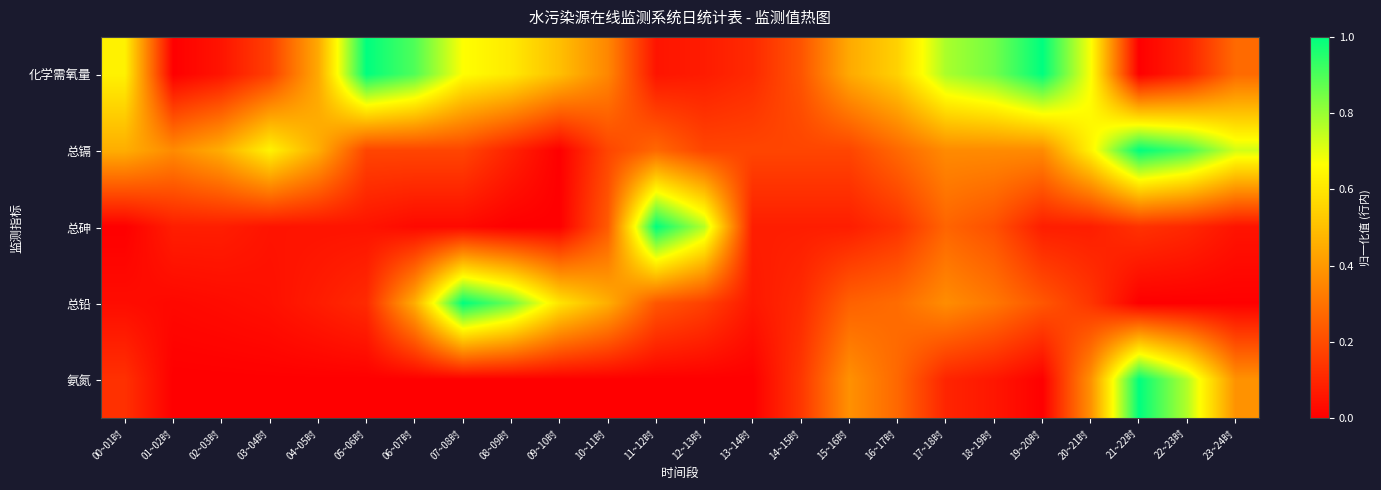

At 11~12时, list the series in order from smallest to largest.

氨氮, 化学需氧量, 总铅, 总镉, 总砷